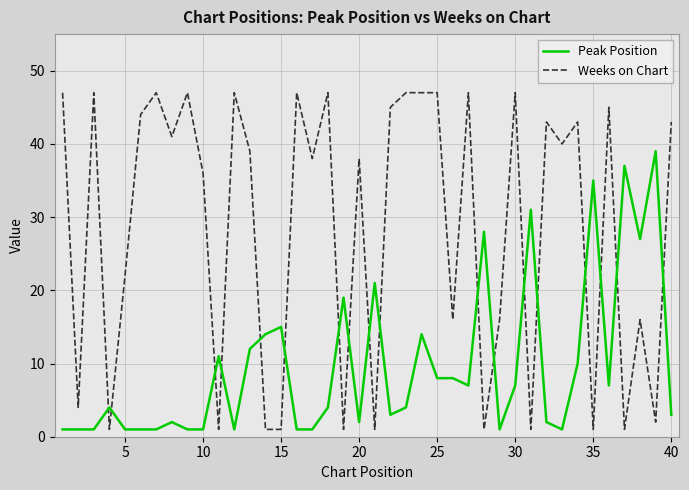

What is the difference between the second highest and minimum values in the Weeks on Chart series?

46